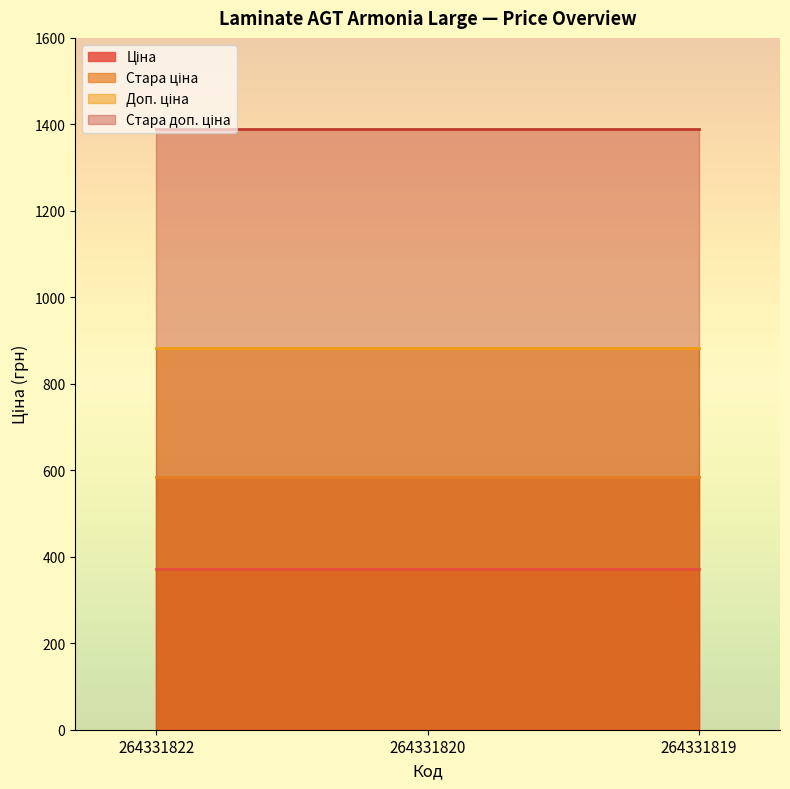

How many lines are shown in the chart?

4